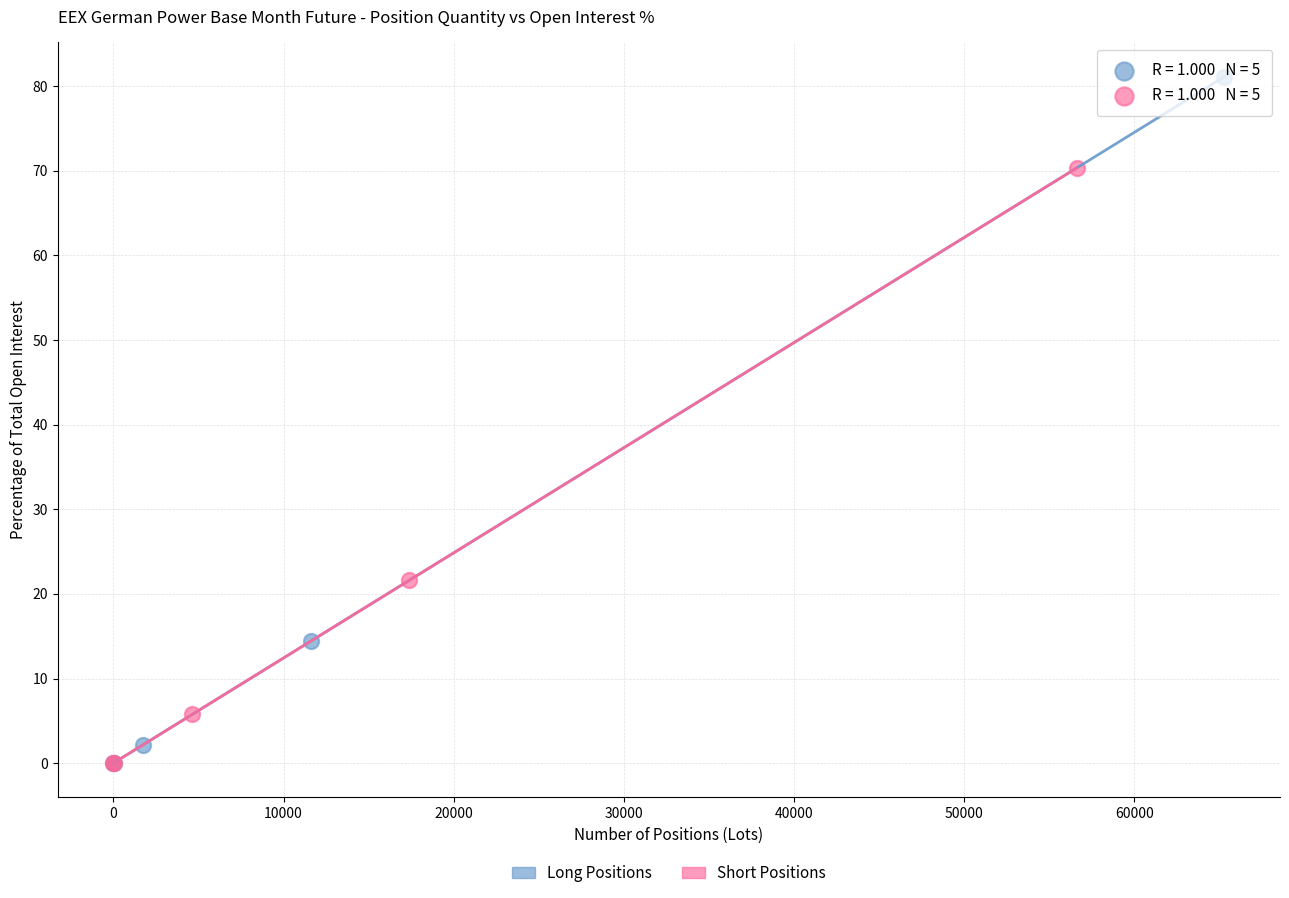

Which series has the largest Y range (max minus min)?

Long Positions